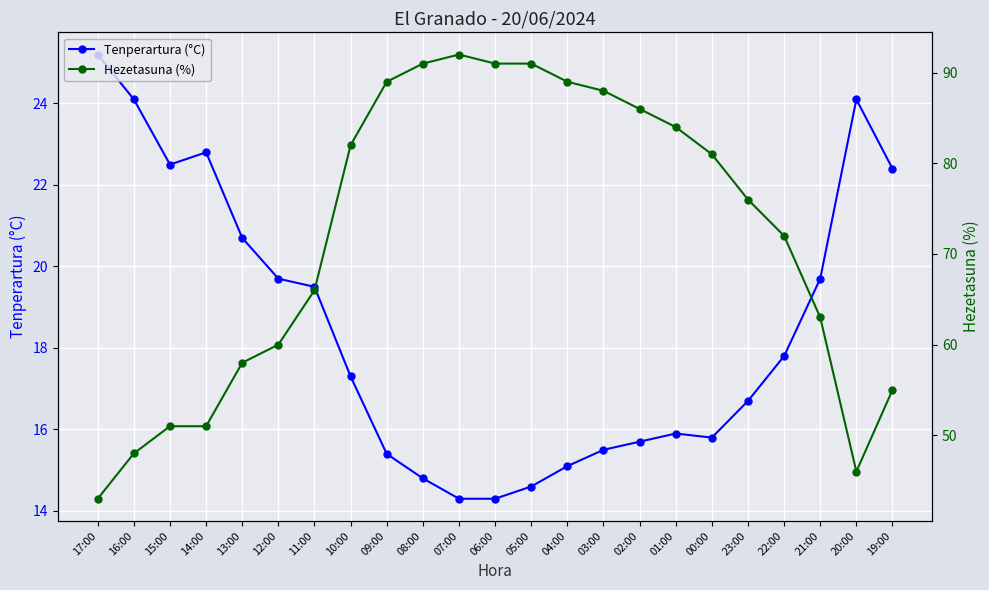

Does the chart display data point markers on the line(s)?

Yes